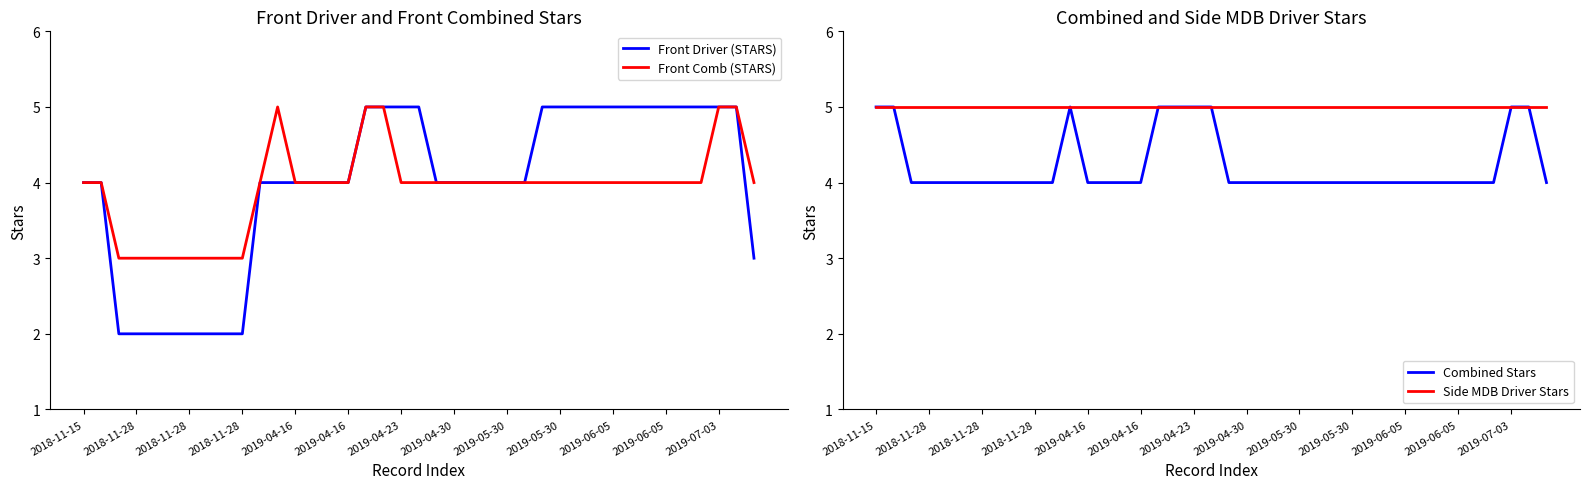

Does the chart display data point markers on the line(s)?

No